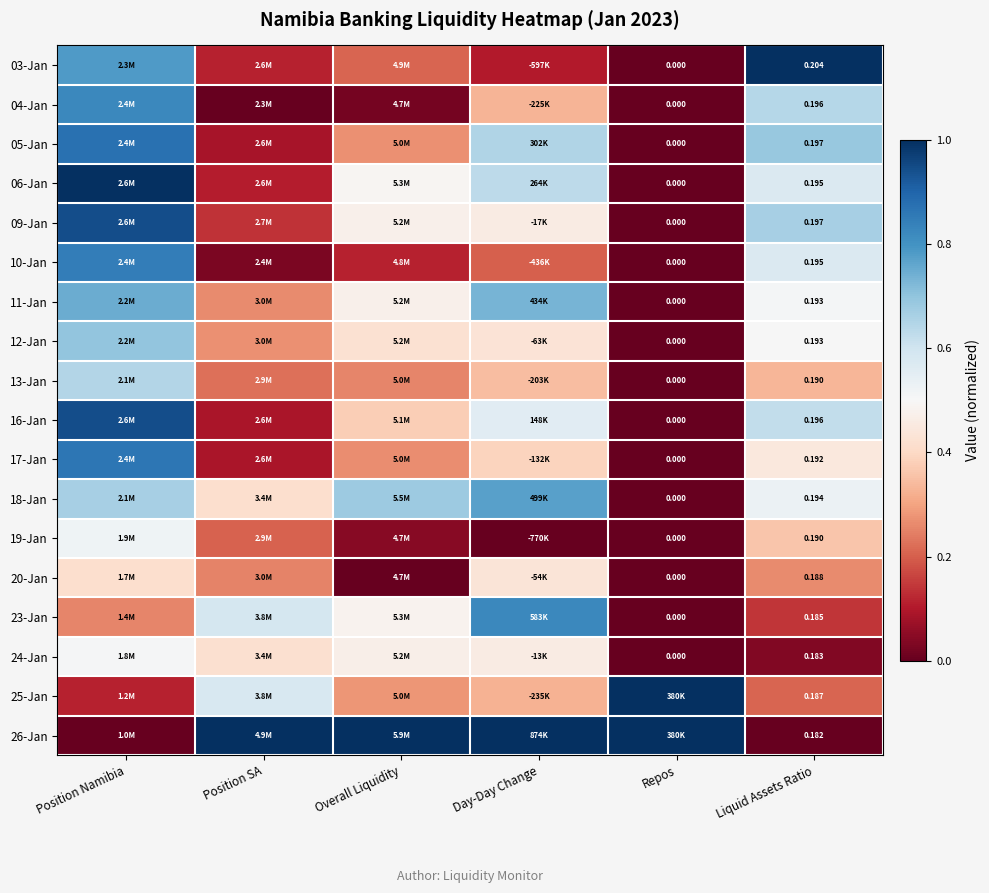

What is the total value across all series at Repos?

2.0